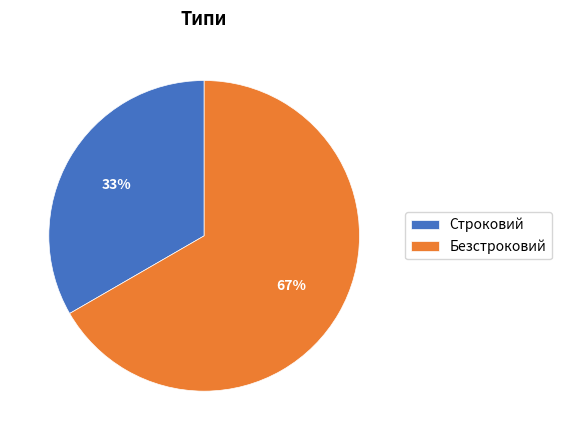

Approximately how many times larger is the value at Безстроковий compared to Строковий?

2.0